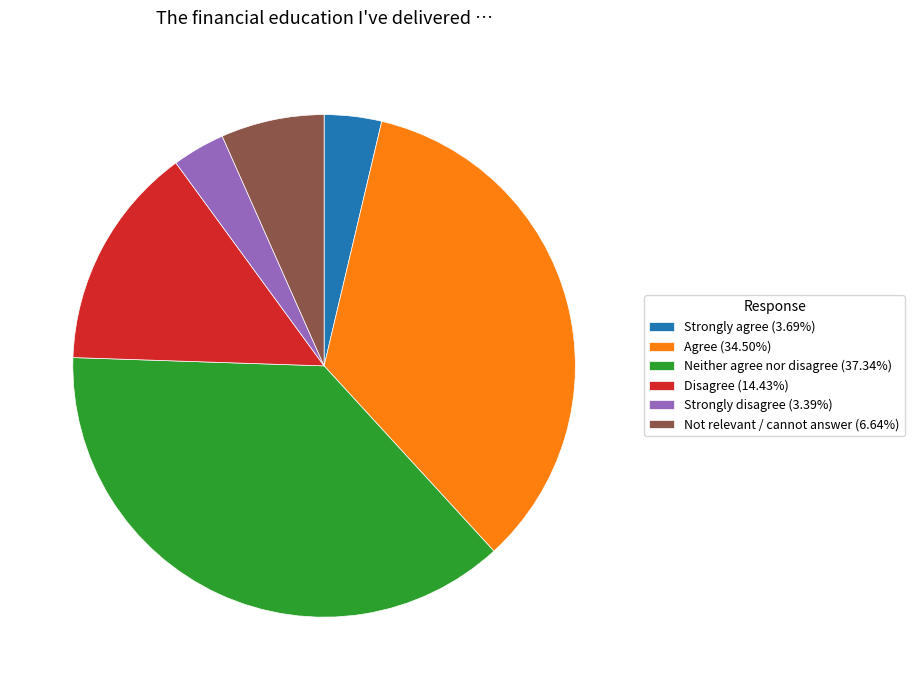

Is the sum of Strongly agree and Agree greater than half?

No